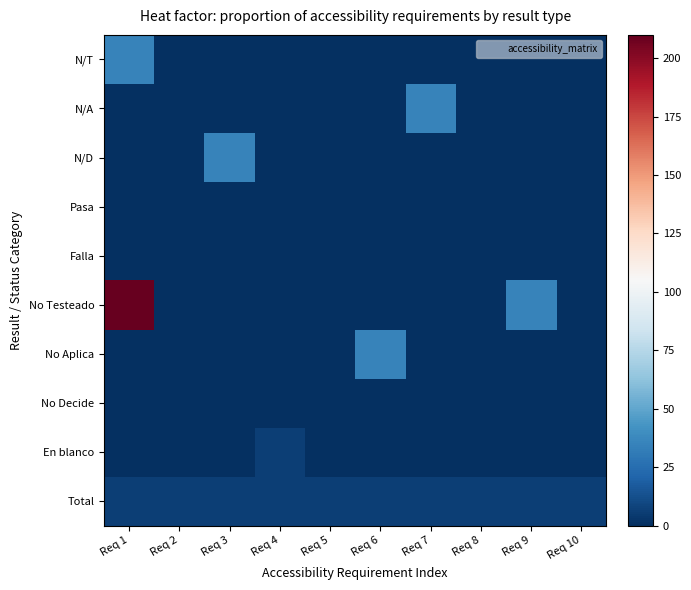

Which series changed the most between Req 5 and Req 7?

N/A